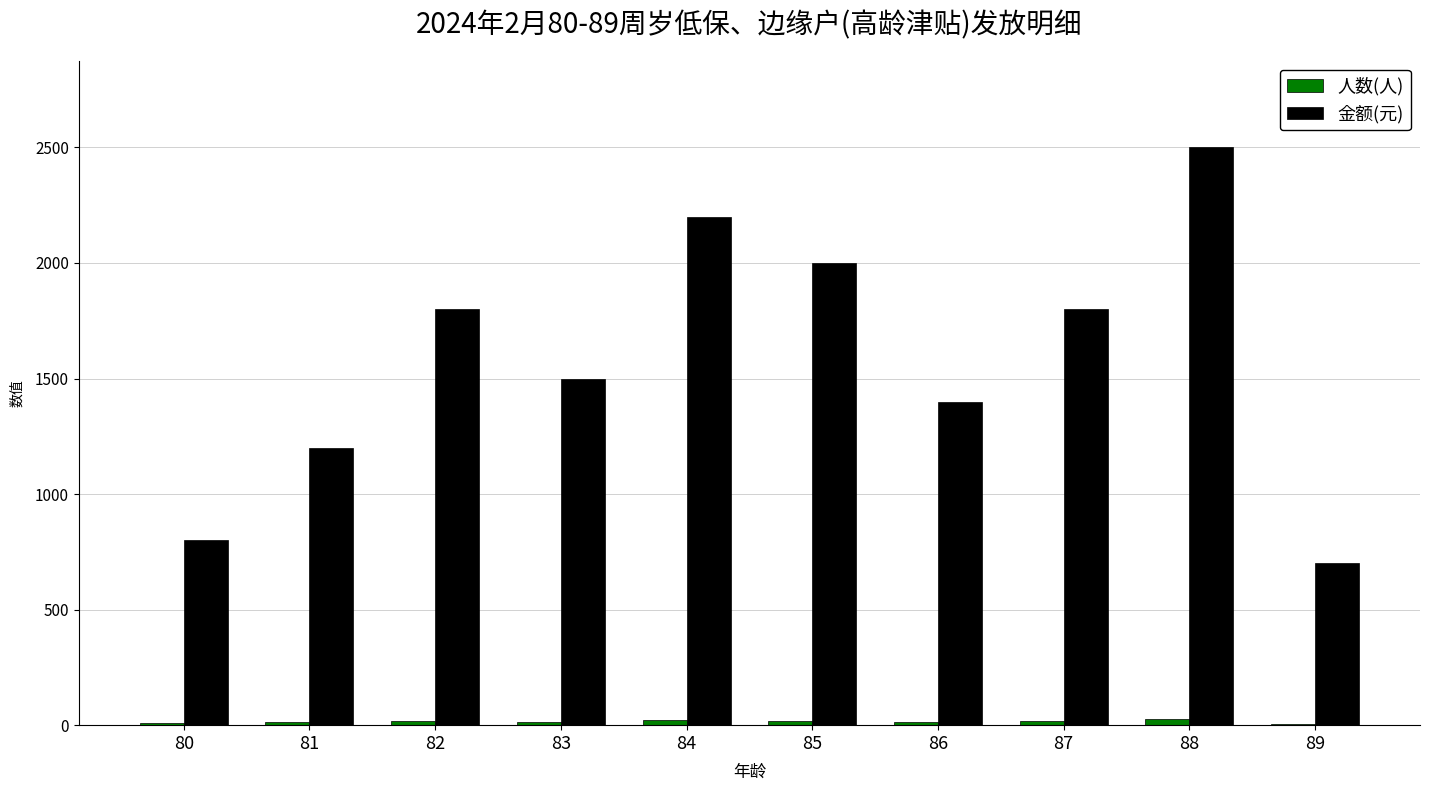

At which label is 金额(元) closest to 1600?

83